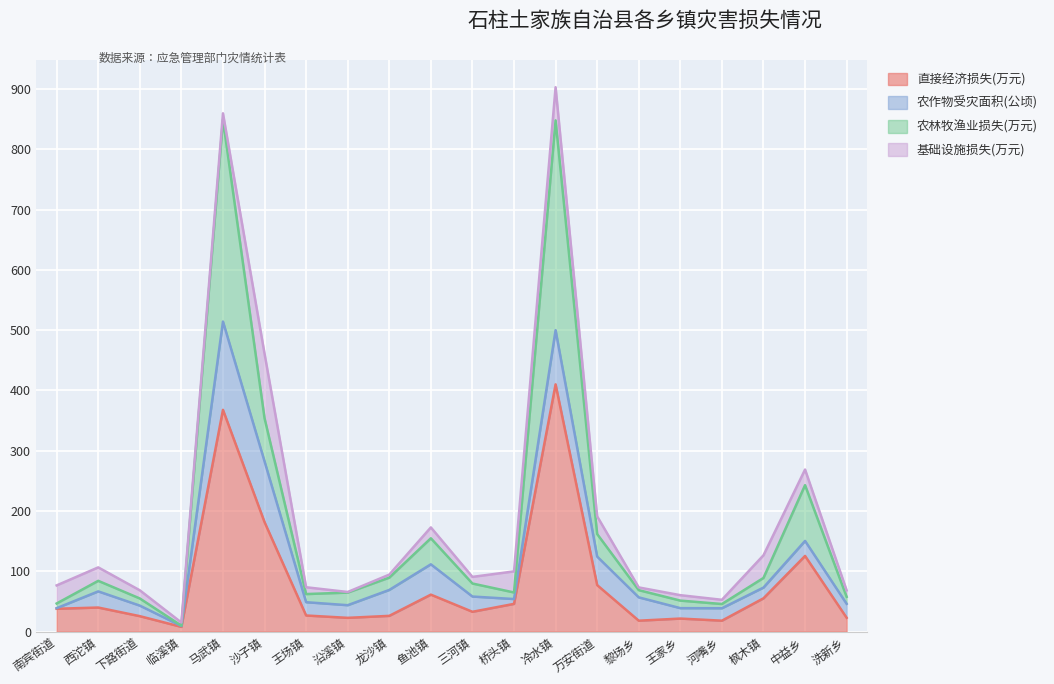

At which category is the sum across all series the highest?

冷水镇